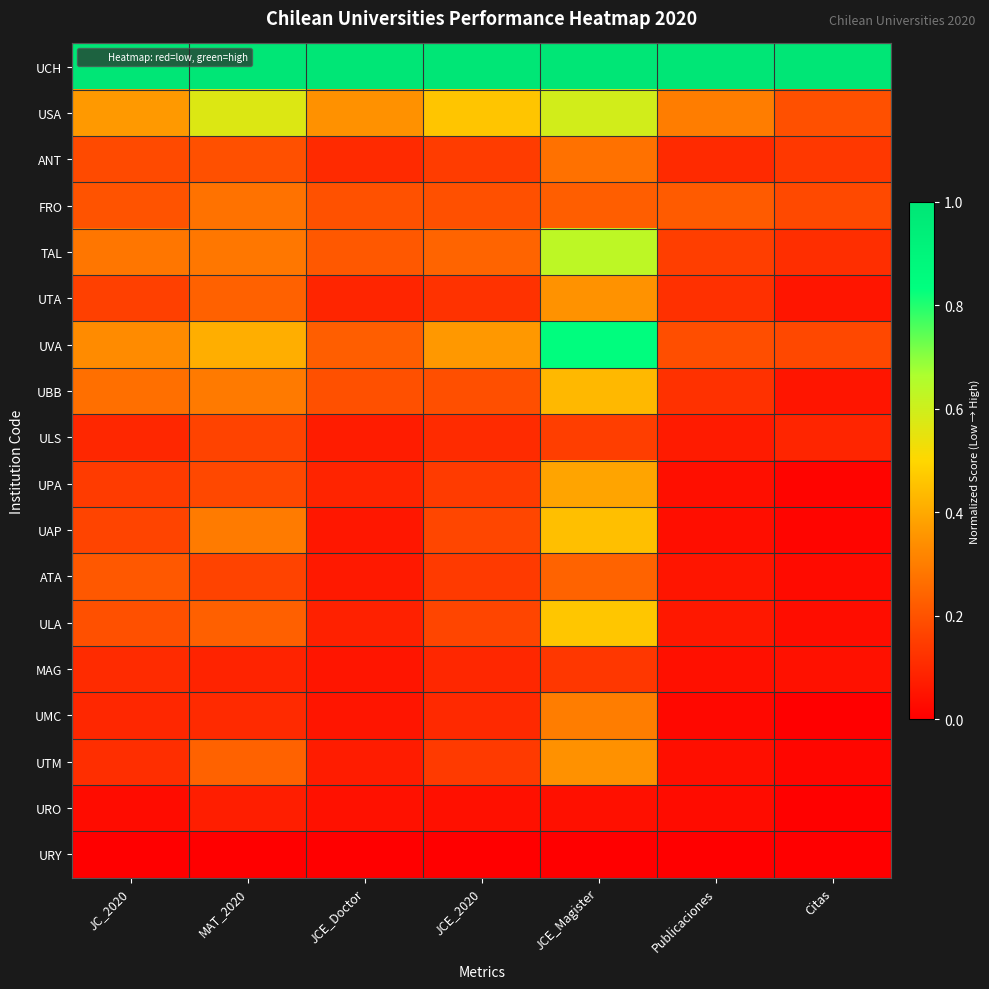

What is the spread (max minus min) of values at MAT_2020?

1.0